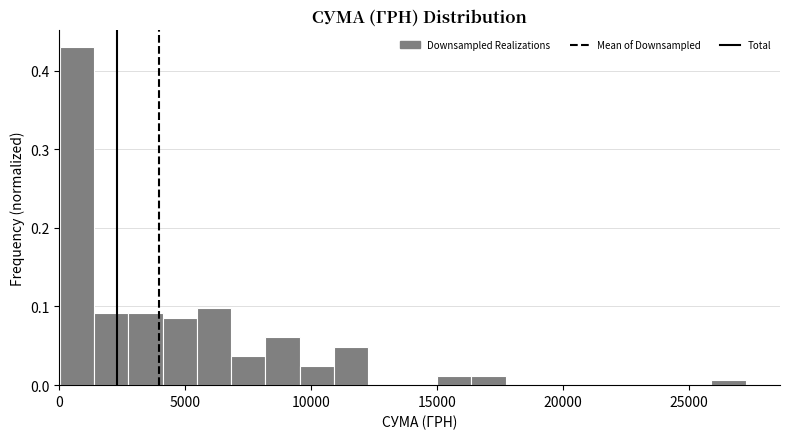

Read against the x-axis, roughly where is the centre of the tallest bar?

500